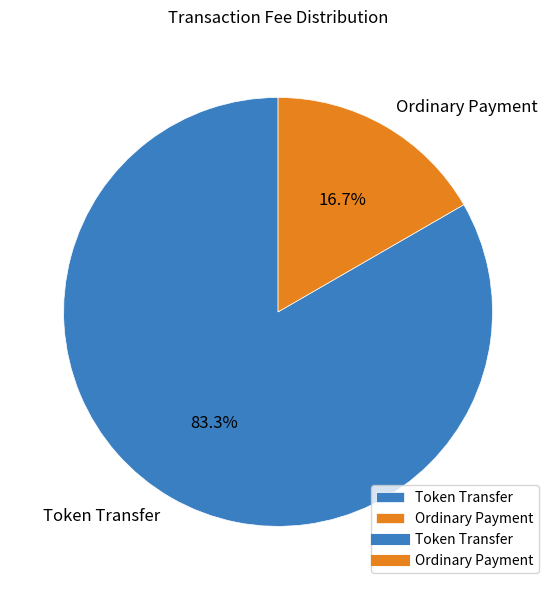

How many segments does this pie chart have?

2